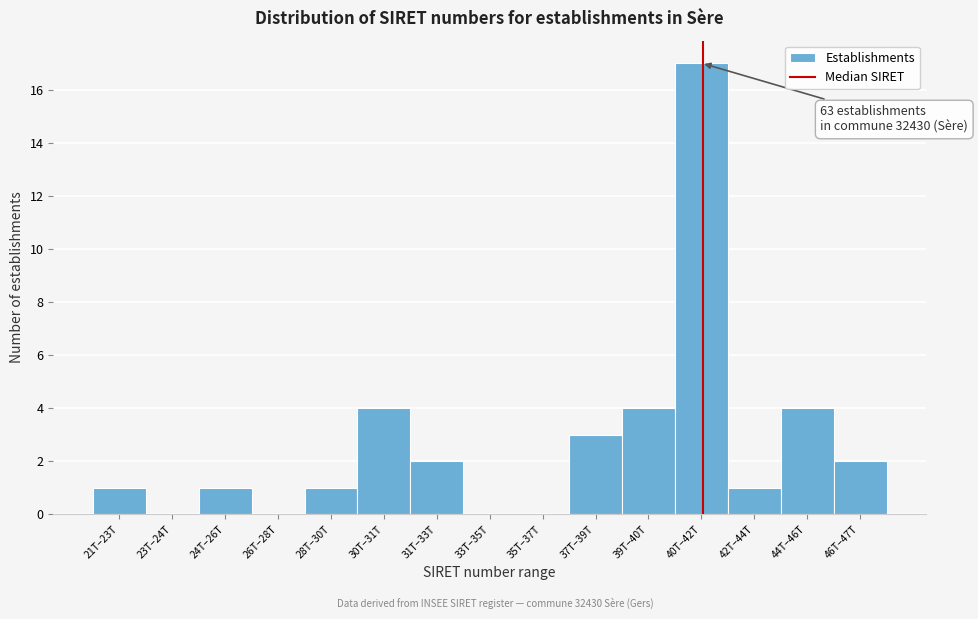

Reading right to left, transcribe all the data shown in this chart.

46T–47T=2	44T–46T=4	42T–44T=1	40T–42T=17	39T–40T=4	37T–39T=3	35T–37T=0	33T–35T=0	31T–33T=2	30T–31T=4	28T–30T=1	26T–28T=0	24T–26T=1	23T–24T=0	21T–23T=1